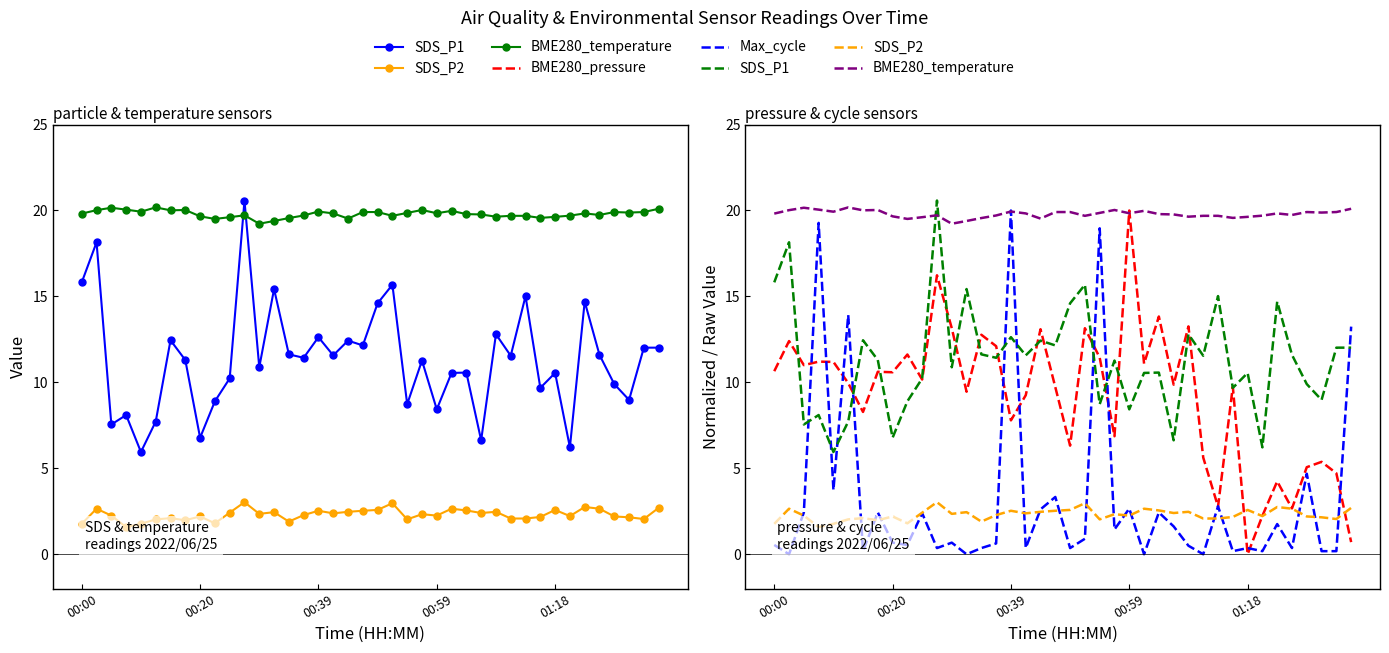

What is the approximate value of BME280_pressure at 31?

9.8